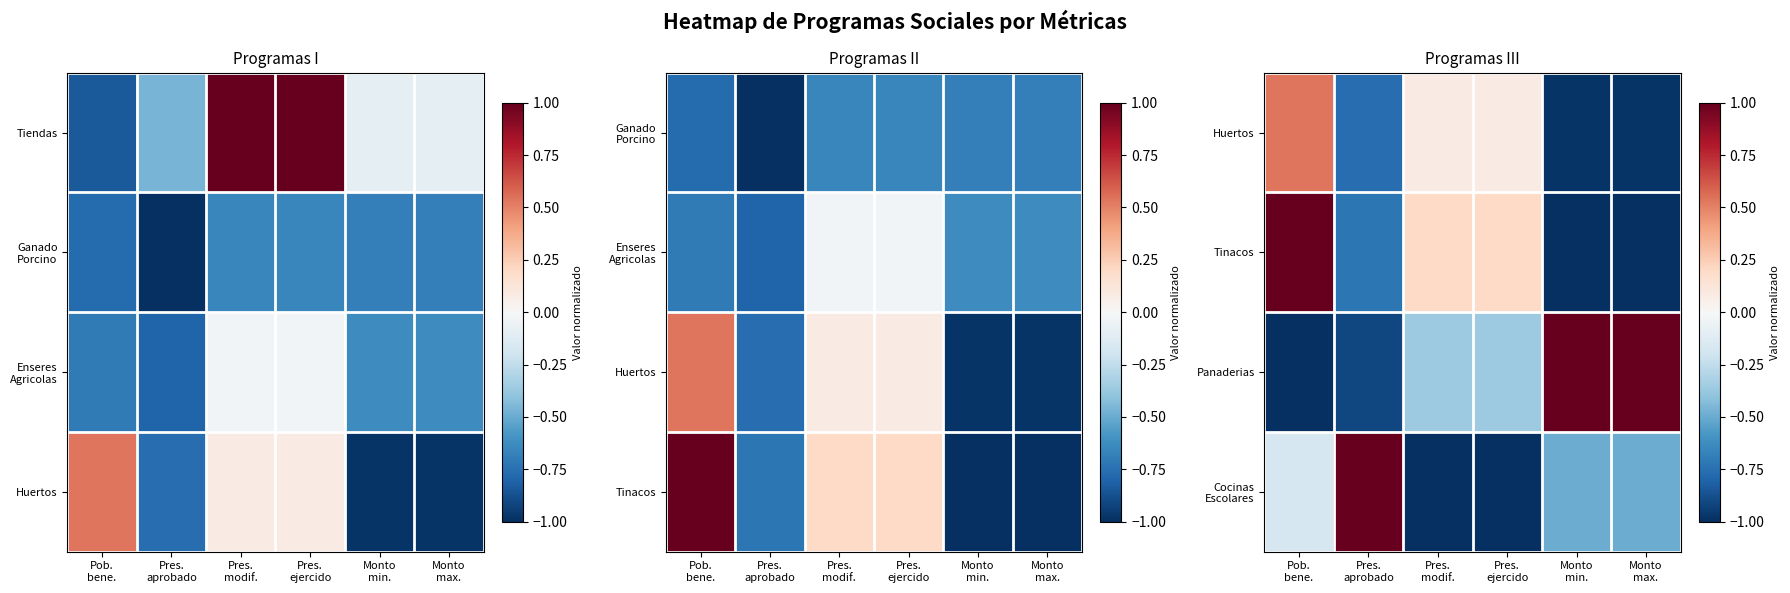

What value does the Cocinas Escolares series have at Pres. aprobado?

1.0